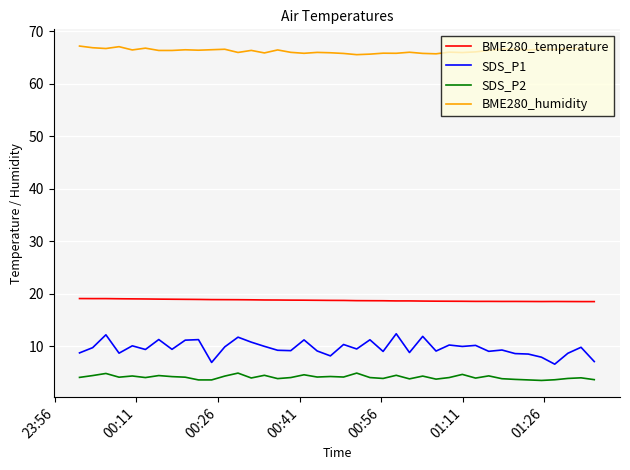

List the series in order of their peak value, highest first.

BME280_humidity, BME280_temperature, SDS_P1, SDS_P2